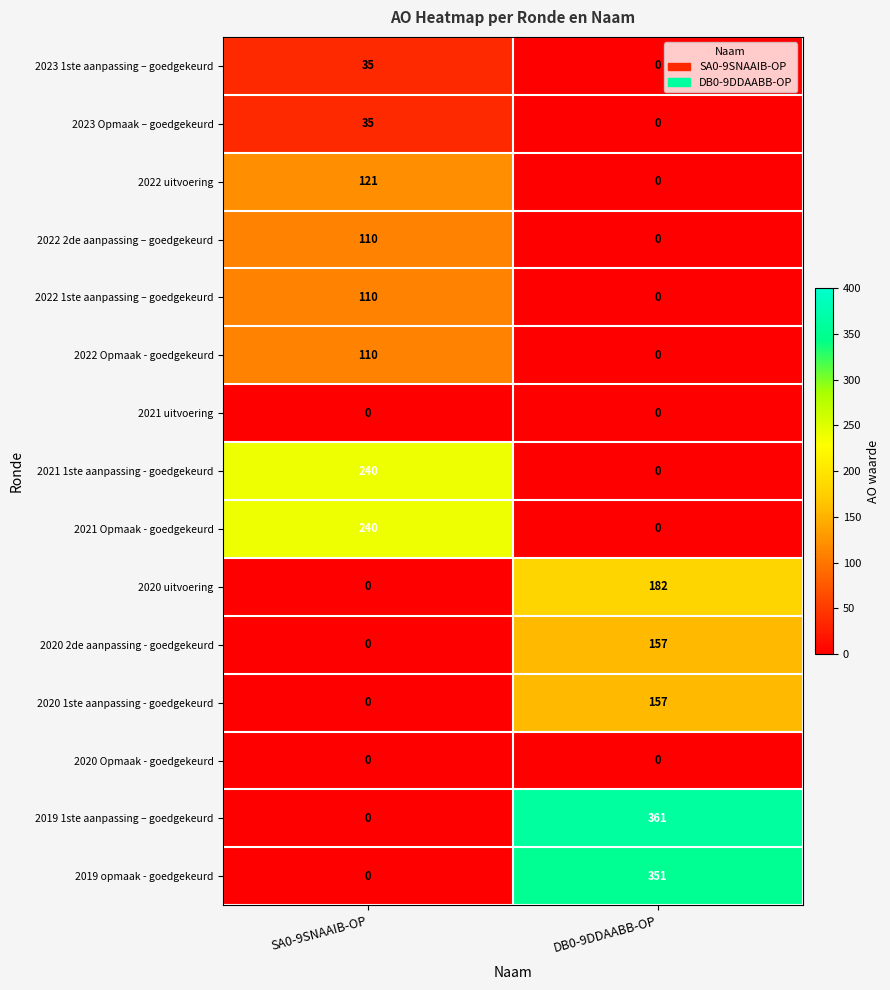

Which series has the largest total across all categories?

2019 1ste aanpassing – goedgekeurd